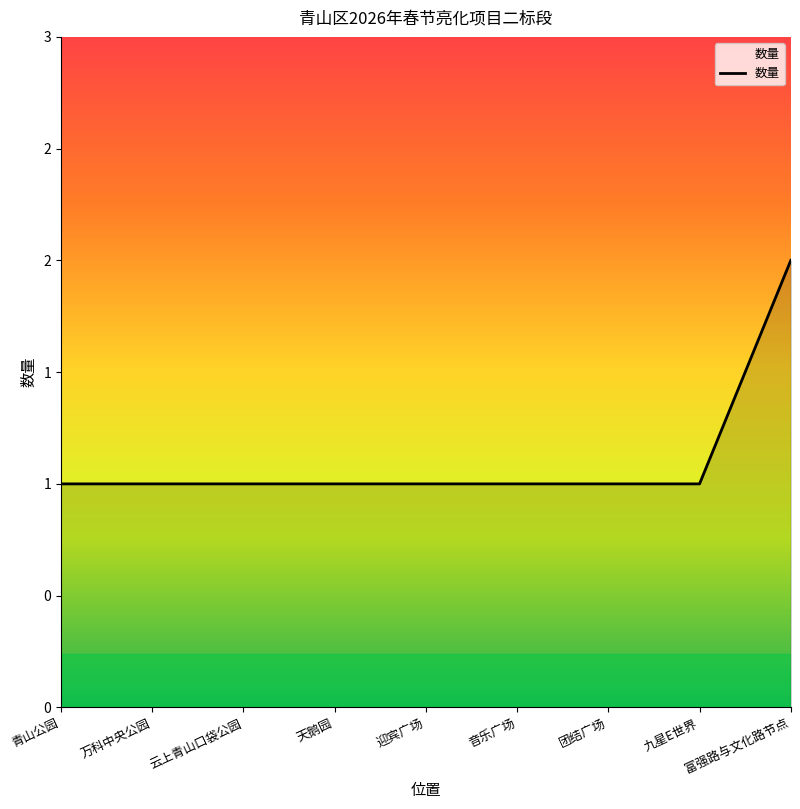

What position from the left is 天鹅园?

4